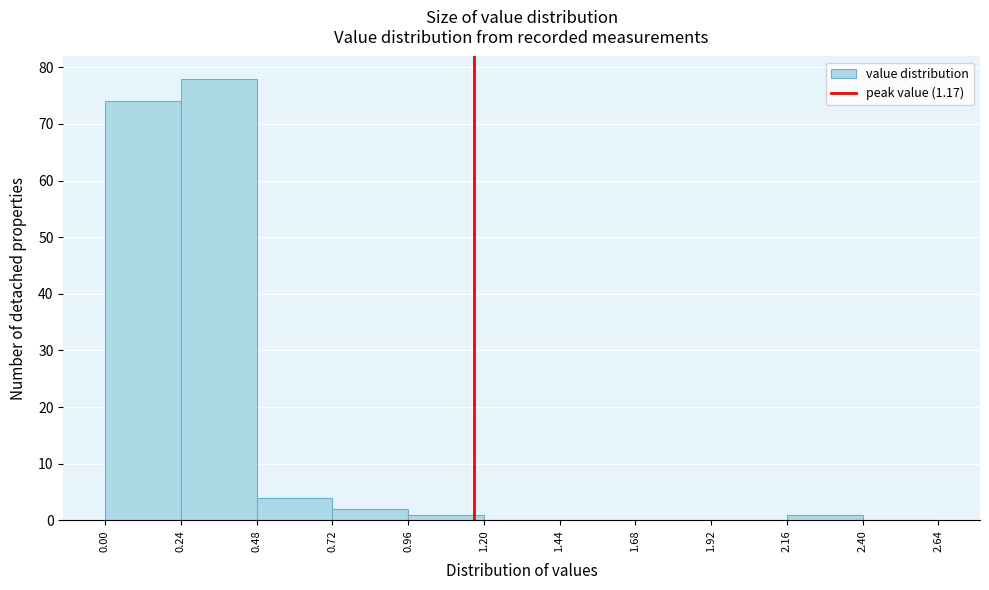

Reading left to right, list every bar in this chart as the range it spans on the x-axis followed by its height. The values are not printed on the chart, so give them approximately, as read against the axis.

0.00 to 0.24: 74
0.24 to 0.48: 78
0.48 to 0.72: 4
0.72 to 0.96: 2
0.96 to 1.20: 1
1.20 to 1.44: 0
1.44 to 1.68: 0
1.68 to 1.92: 0
1.92 to 2.16: 0
2.16 to 2.40: 1
2.40 to 2.64: 0